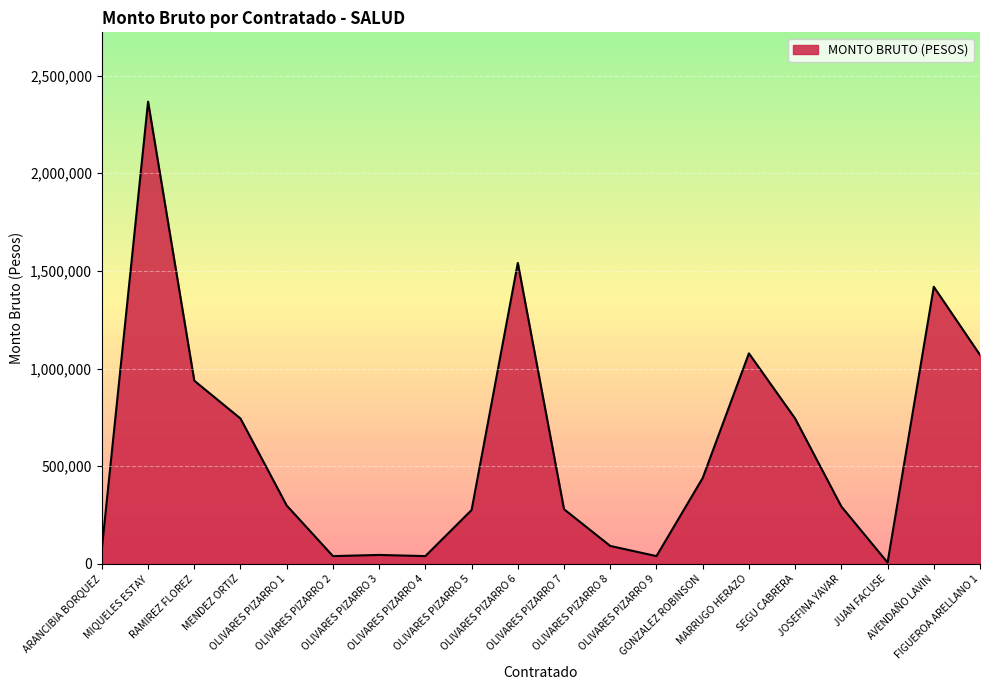

What is the difference between the maximum and minimum values?

2359700